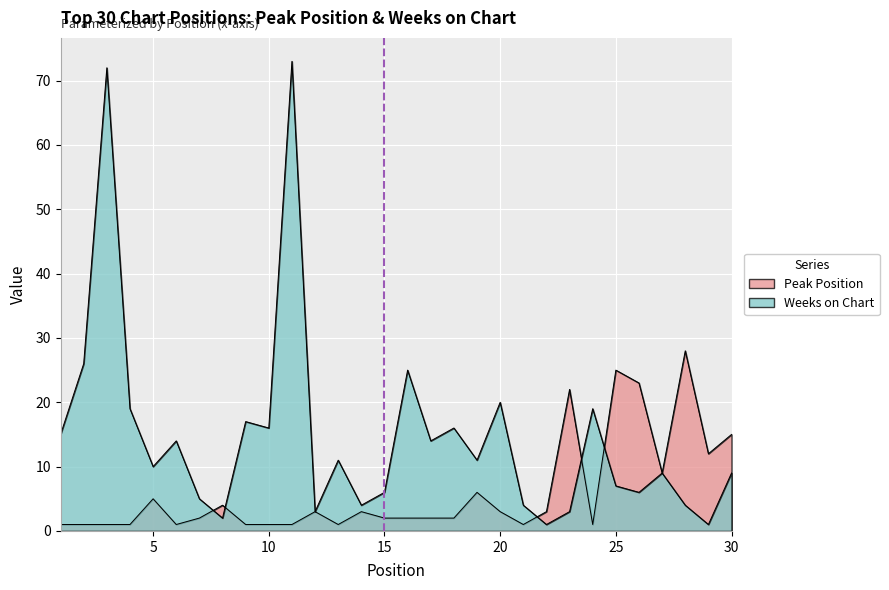

What is the average value of the Weeks on Chart series?

15